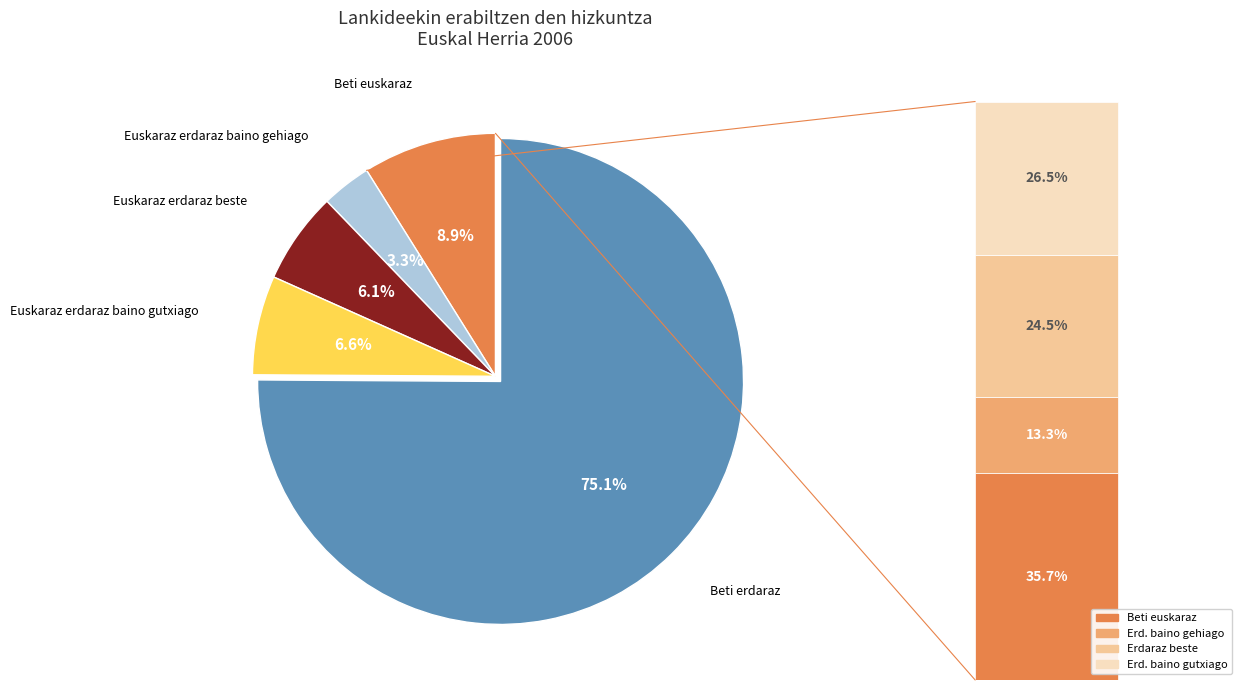

Count the number of slices in the pie.

5